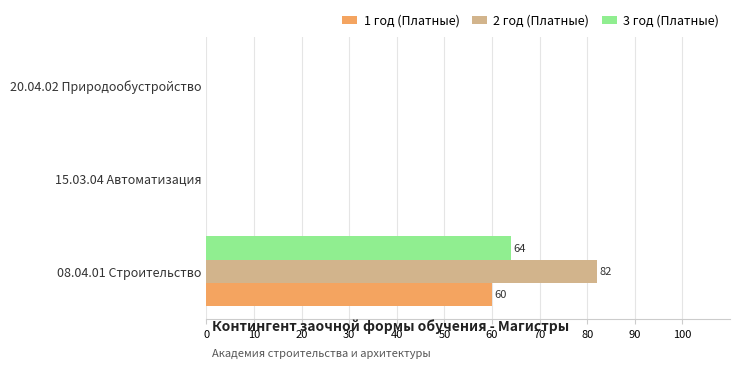

How many data points does each series have?

3